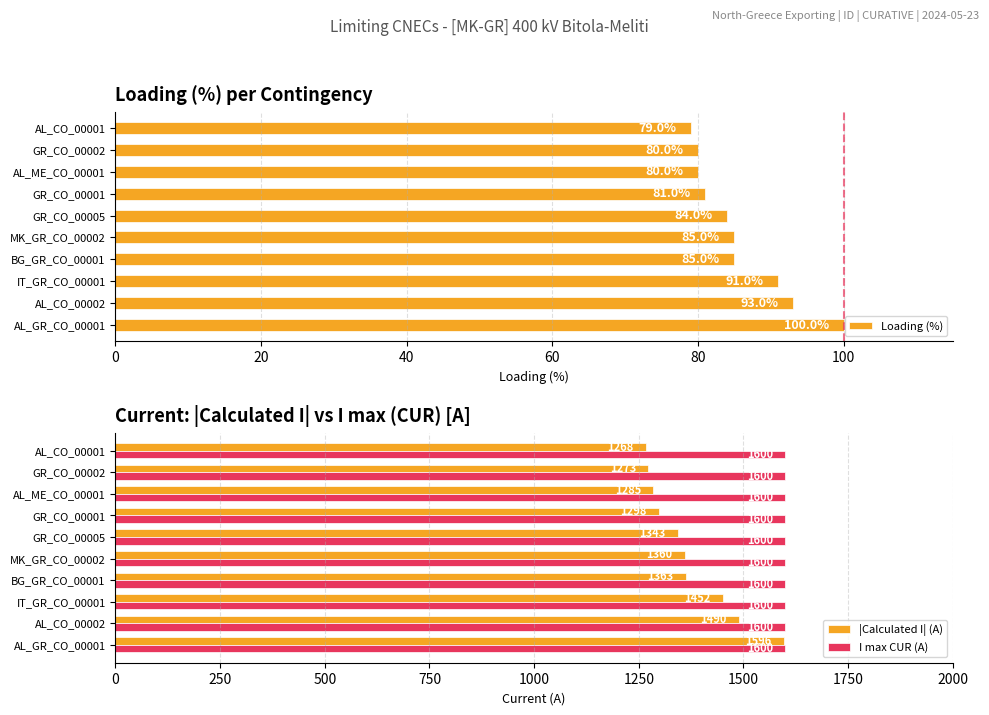

What is the difference between the maximum and second lowest values in the Loading (%) series?

20